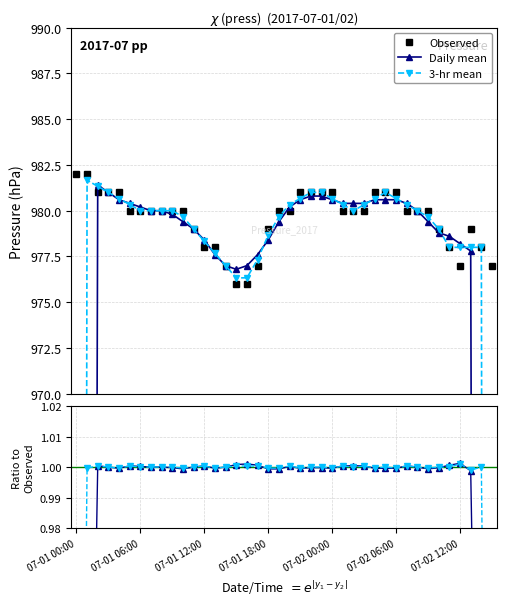

What is the value of the Observed point at the 38th from the left?

979